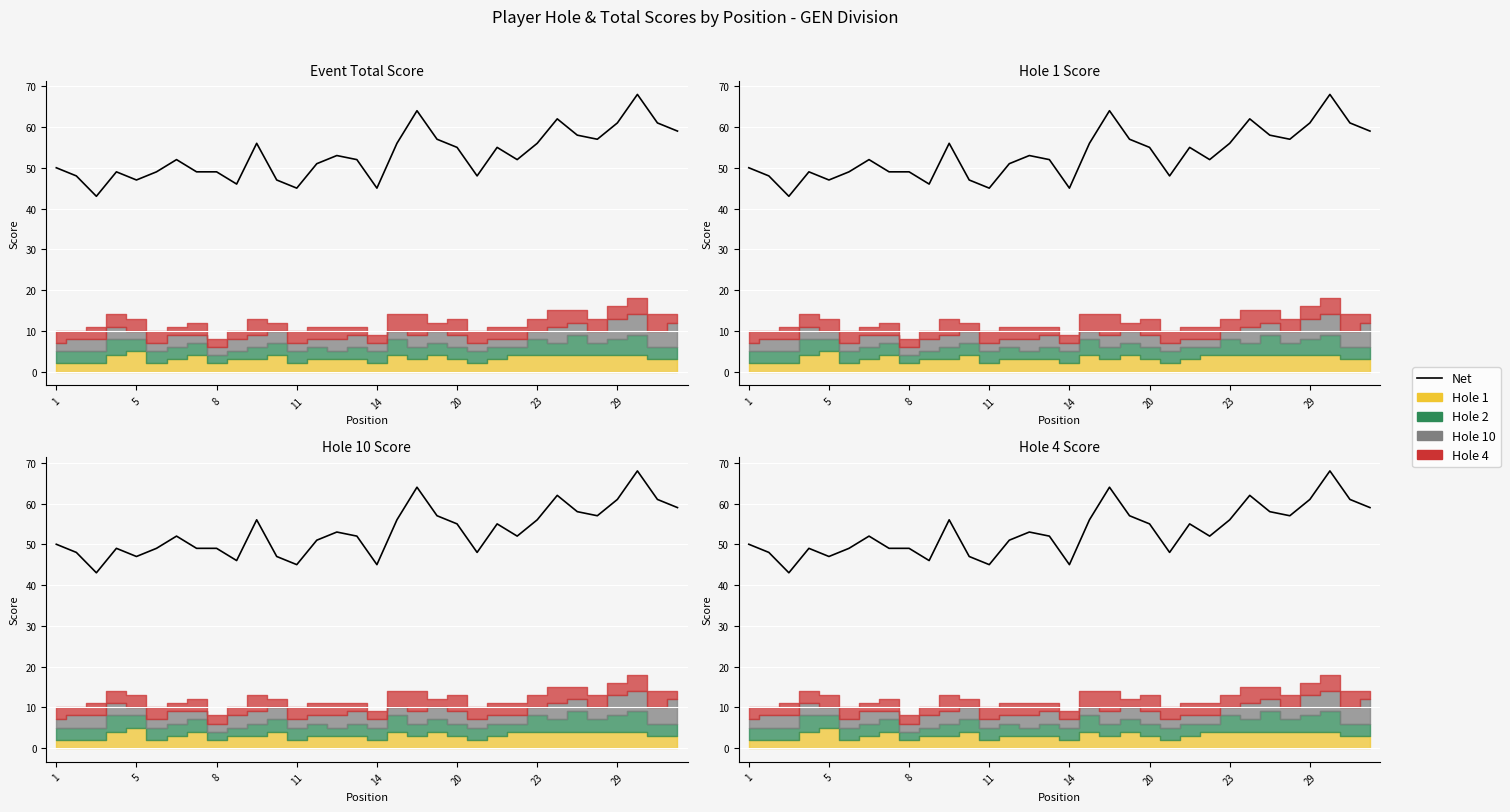

How many points are lower than both their immediate neighbors (excluding endpoints)?

8